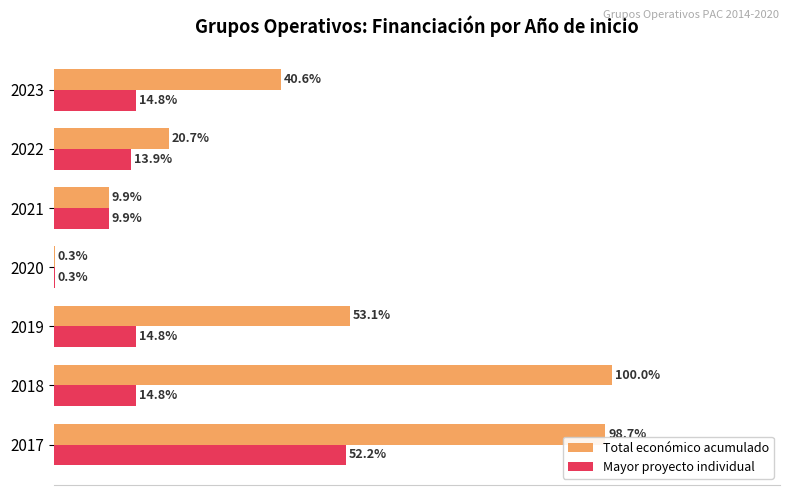

Is the value of Mayor proyecto individual at 2018 greater than the value of Total económico acumulado at 2020?

Yes